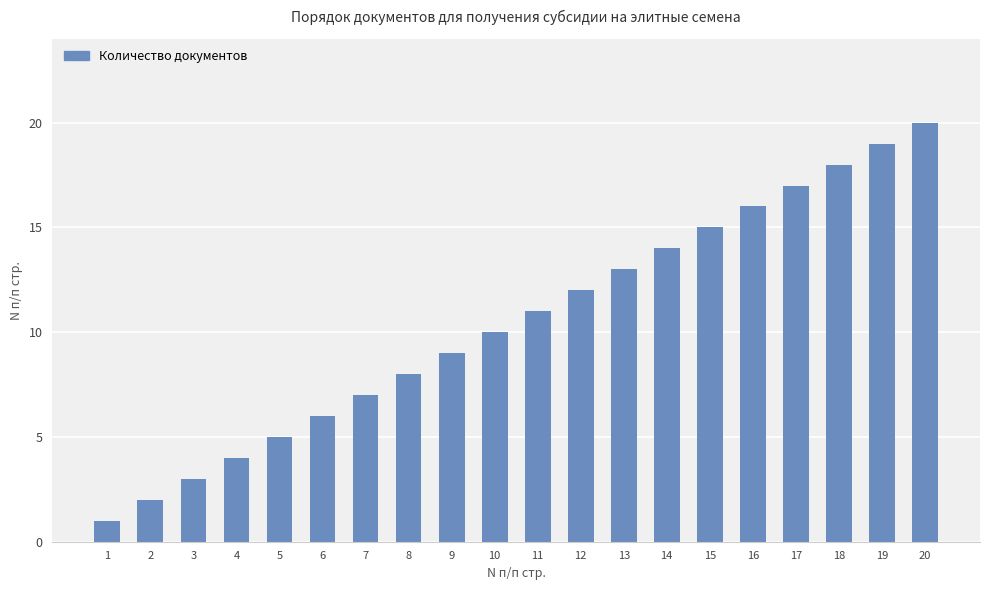

What is the difference between the values at 15 and 17?

2